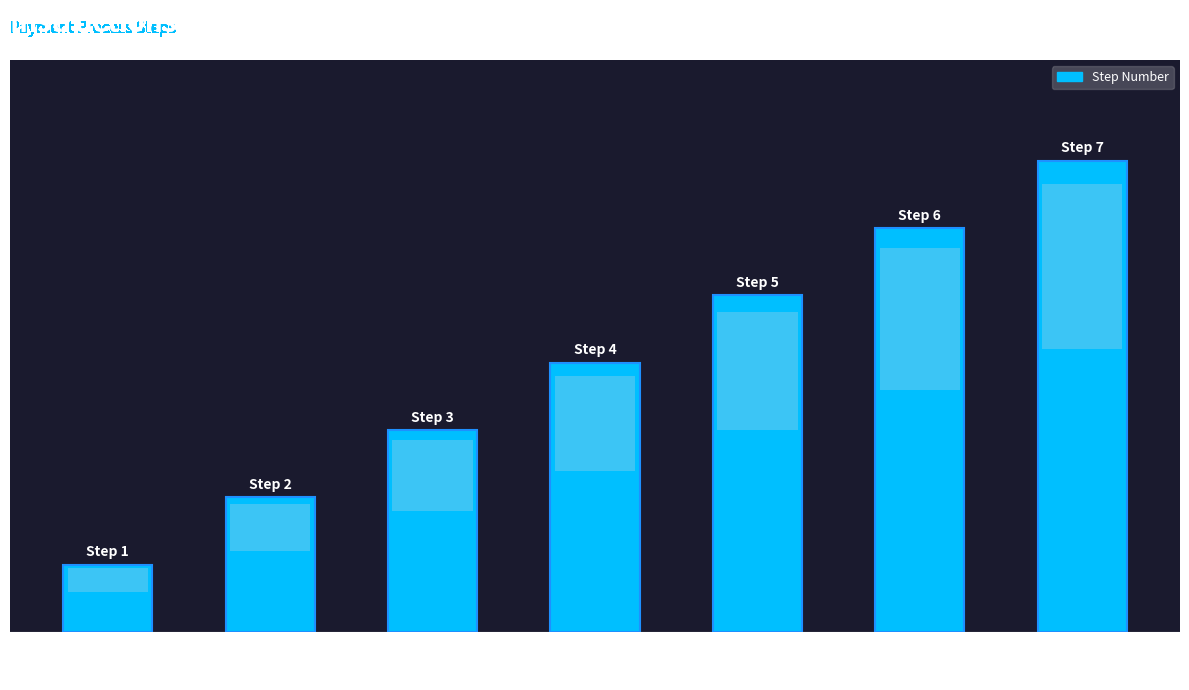

What position from the right is Download
file?

7